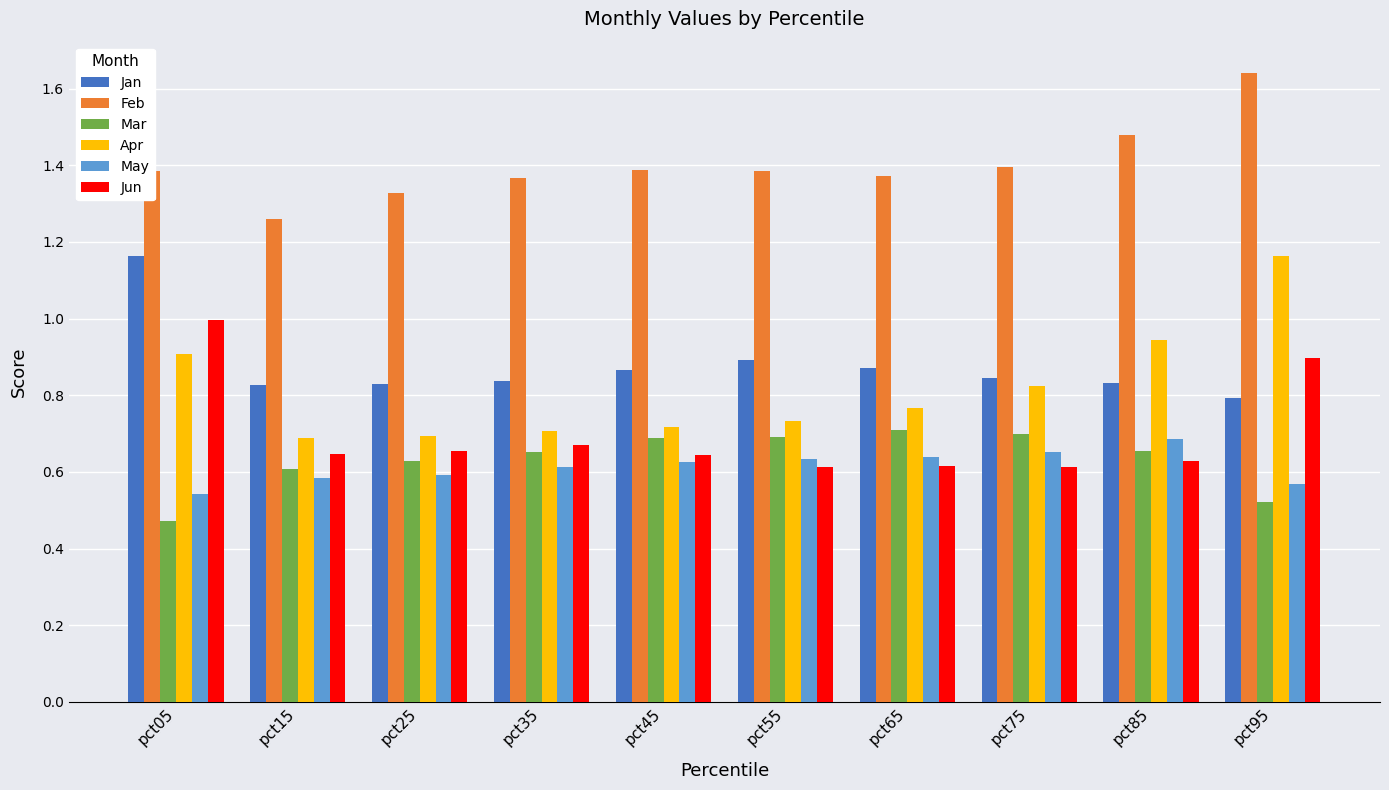

The May series shows 0.7 at pct75. True or false?

True